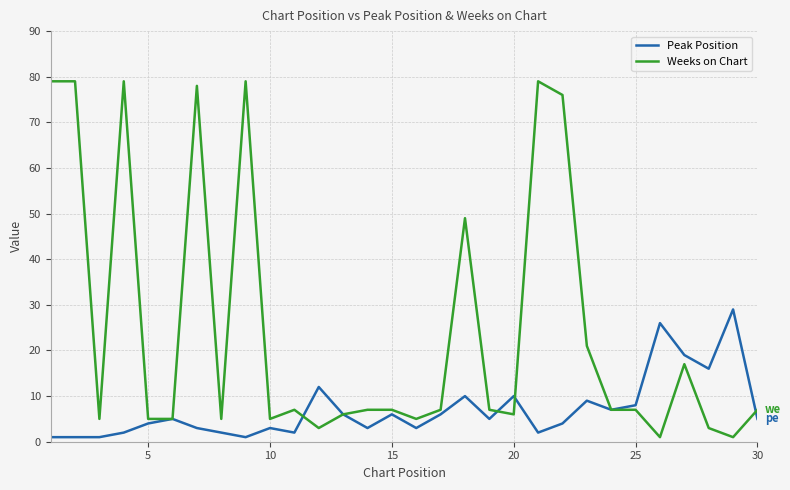

List the series in order of their peak value, highest first.

Weeks on Chart, Peak Position